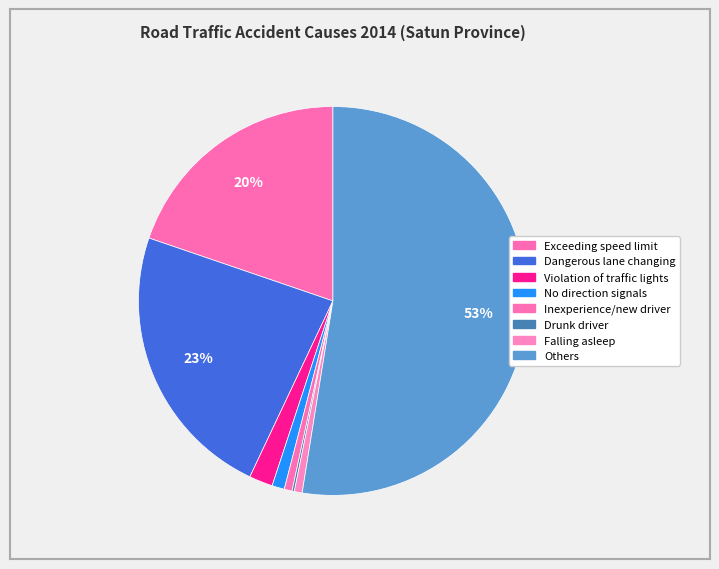

Which category has the biggest portion of the pie?

Others